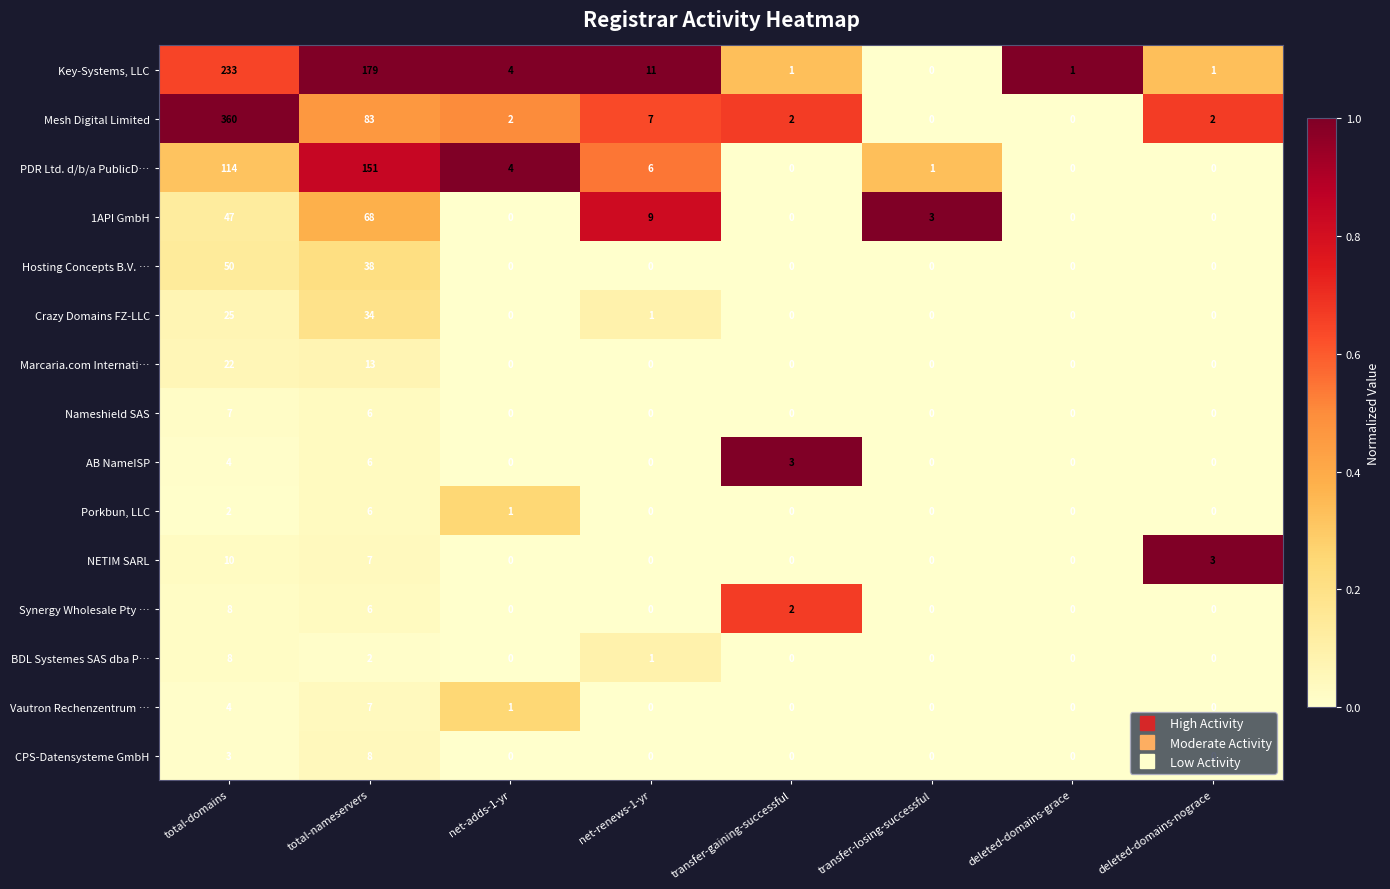

At which category is the sum across all series the highest?

total-domains